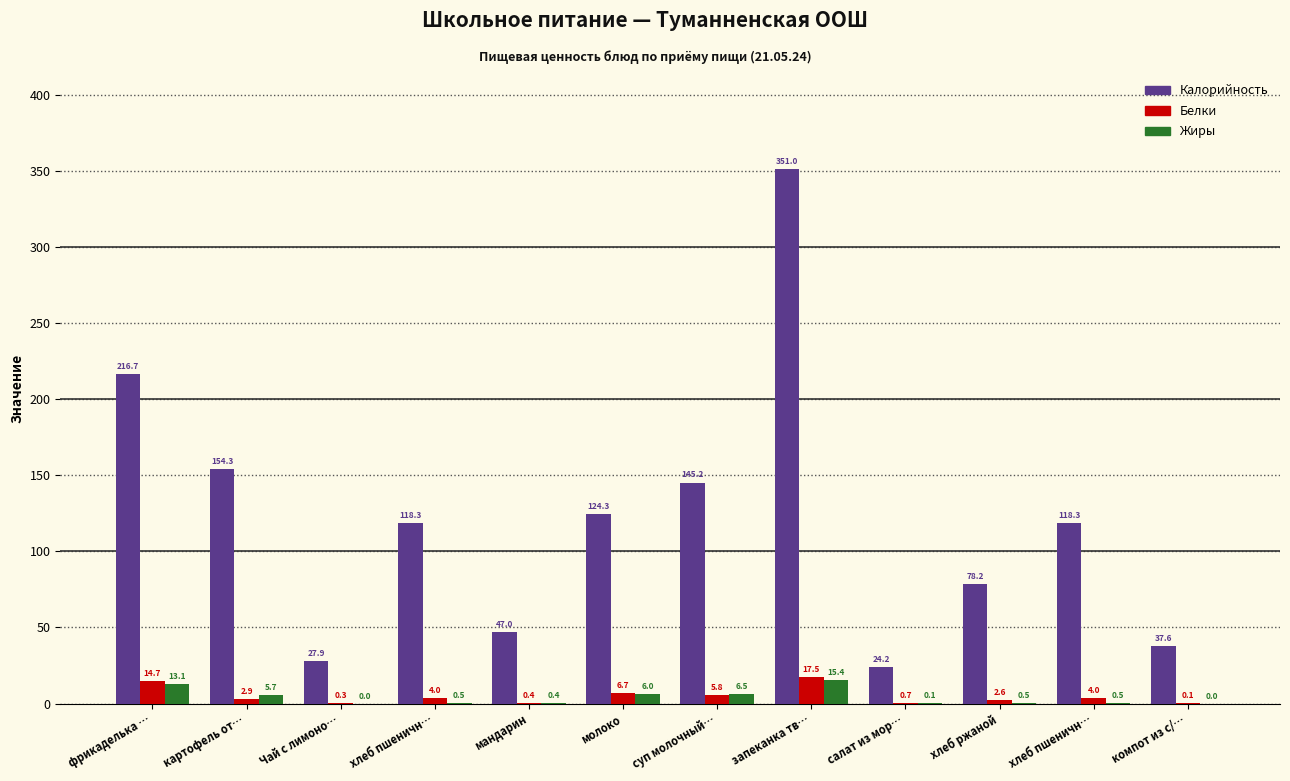

What are all the series names shown in the legend?

Калорийность, Белки, Жиры